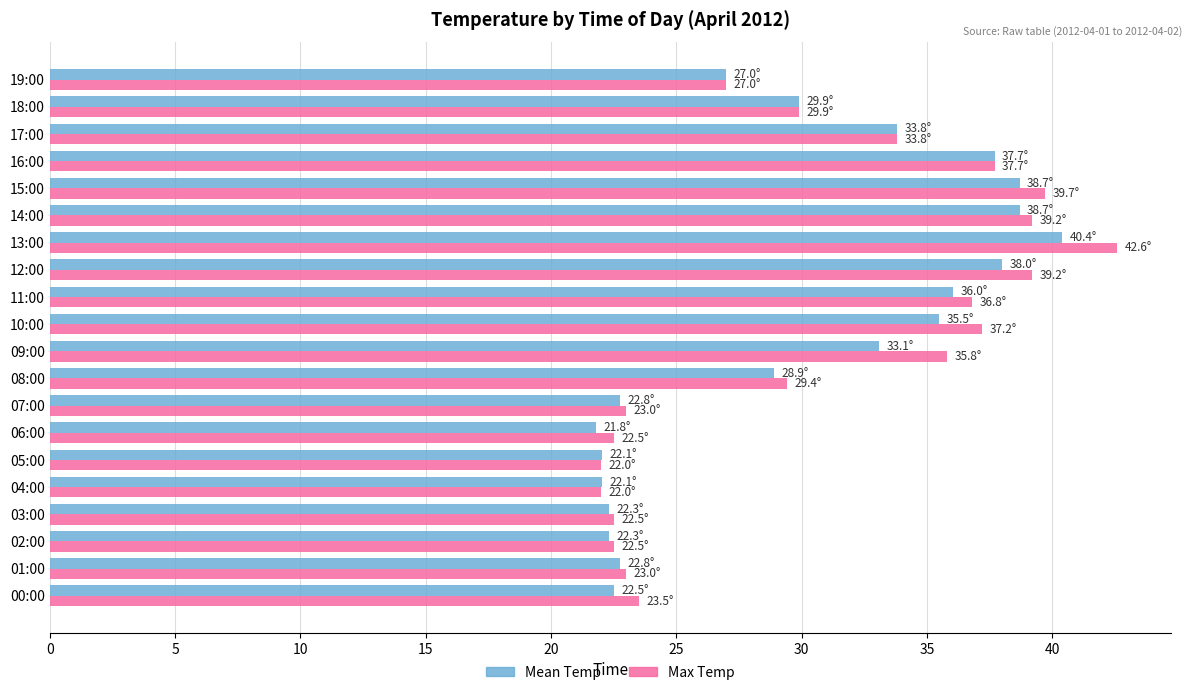

Is it true that Mean Temp equals 35.5 at 10:00?

True